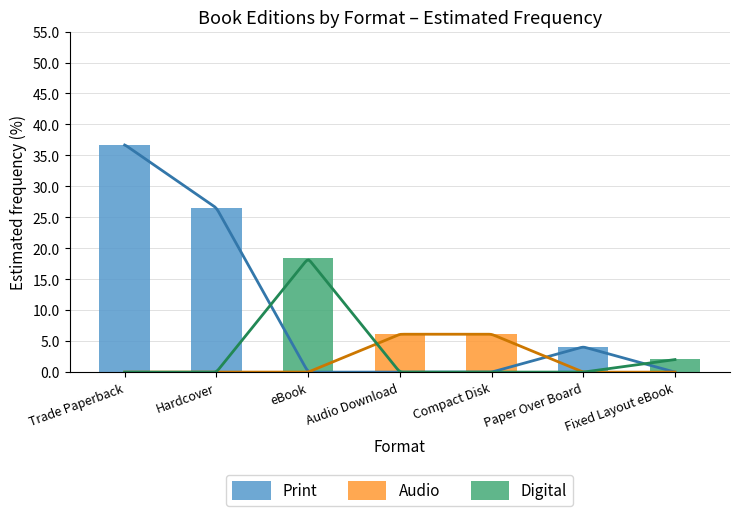

What is the average value of the Audio series?

1.7